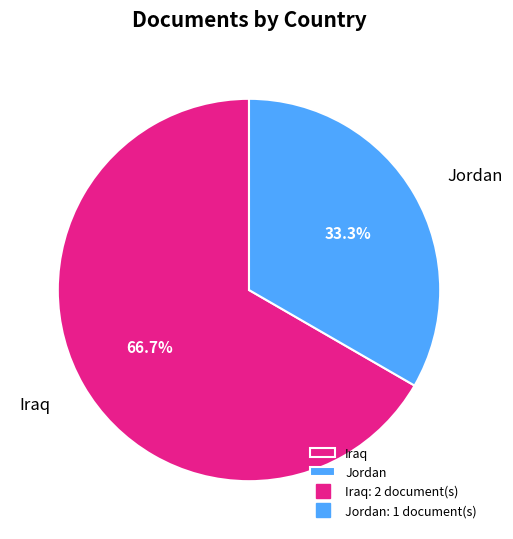

Count the number of slices in the pie.

2